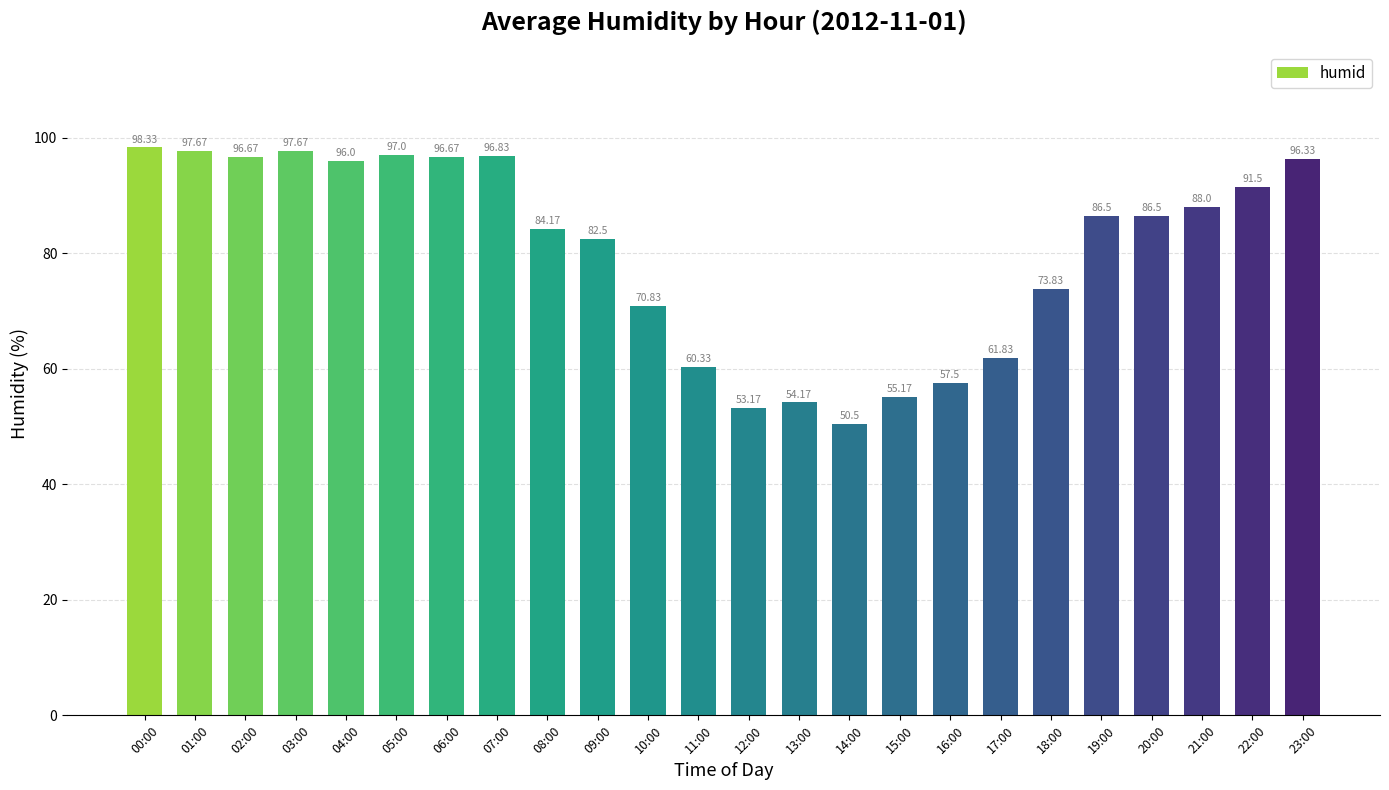

What is the sum of all values?

1929.7